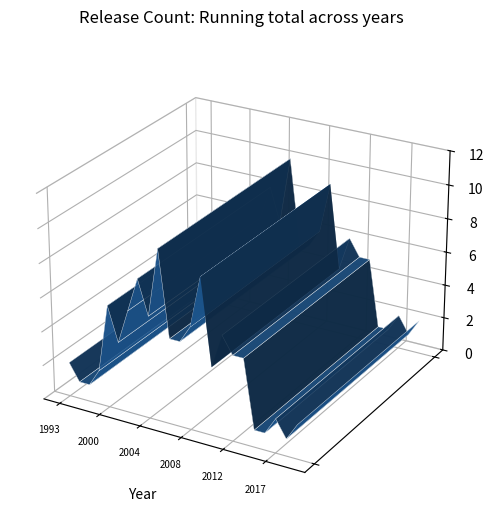

Reading right to left, transcribe all the data shown in this chart.

2021=2	2019=1	2017=2	2016=1	2015=1	2013=5	2012=5	2011=6	2010=4	2009=9	2008=6	2007=5	2006=5	2005=10	2004=6	2003=8	2002=6	2001=4	2000=6	1999=2	1998=1	1995=1	1993=2